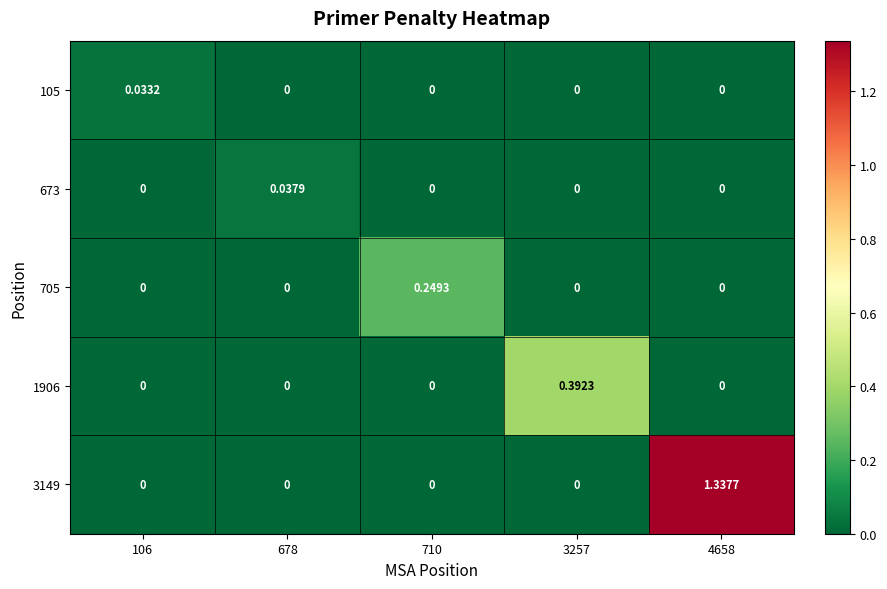

At 3257, list the series in order from largest to smallest.

1906, 105, 673, 705, 3149